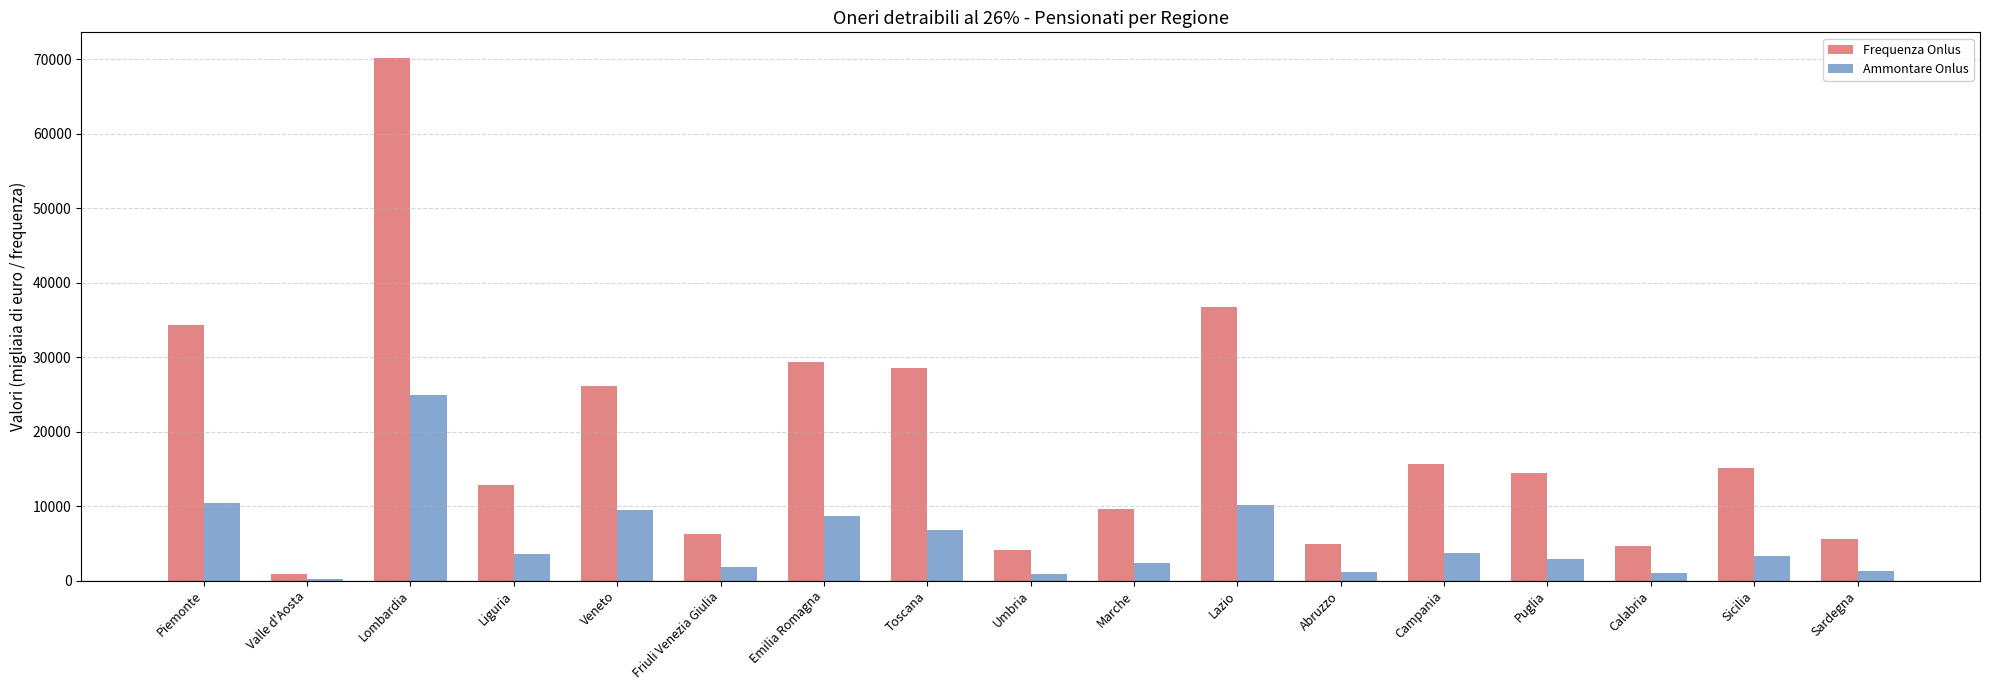

What is the value of the Ammontare Onlus bar at the 17th from the left?

1328